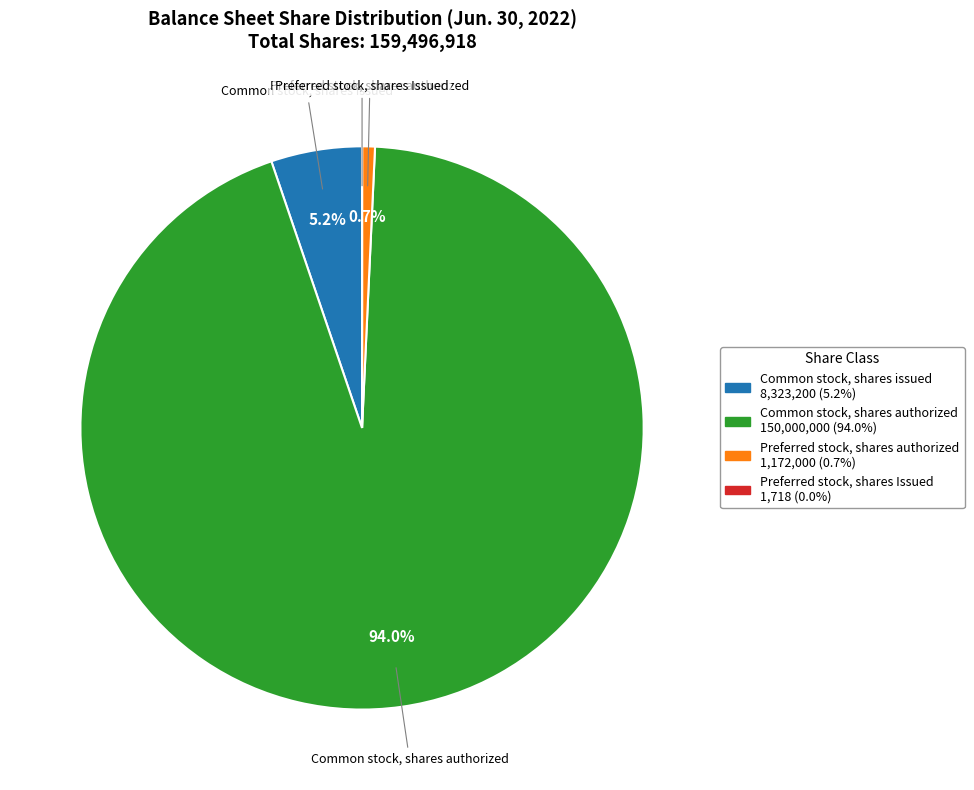

The Preferred stock, shares authorized slice represents 14% of the pie. True or false?

False